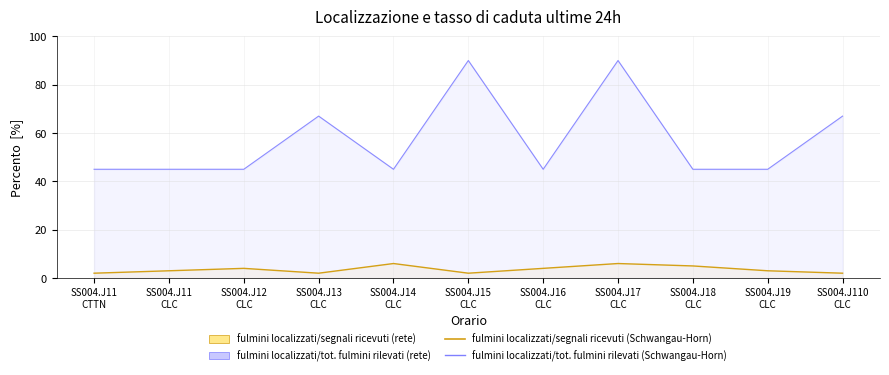

How many lines are shown in the chart?

2